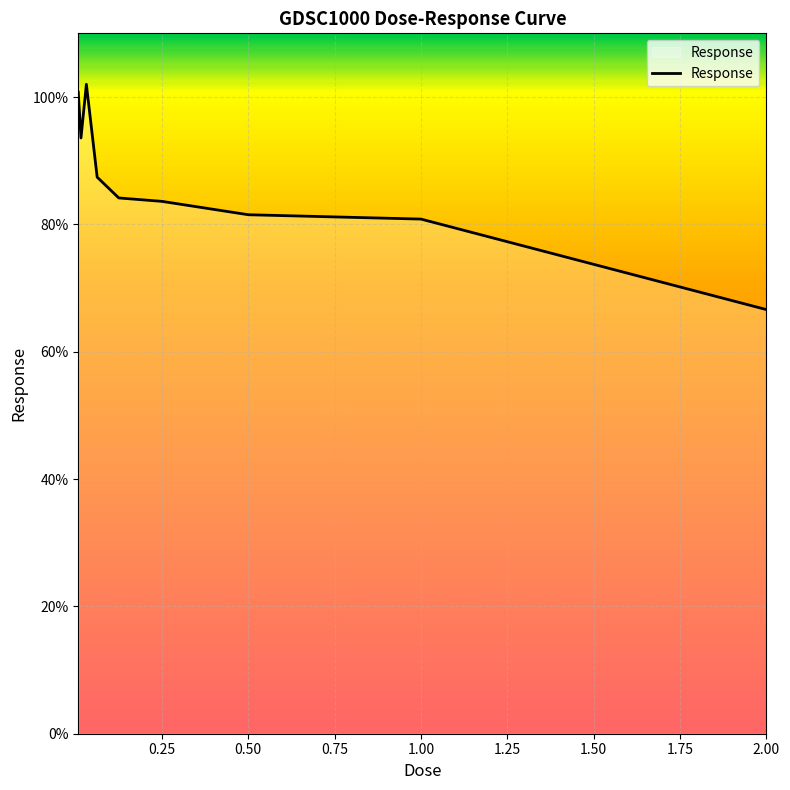

What is the smallest value displayed?

66.6